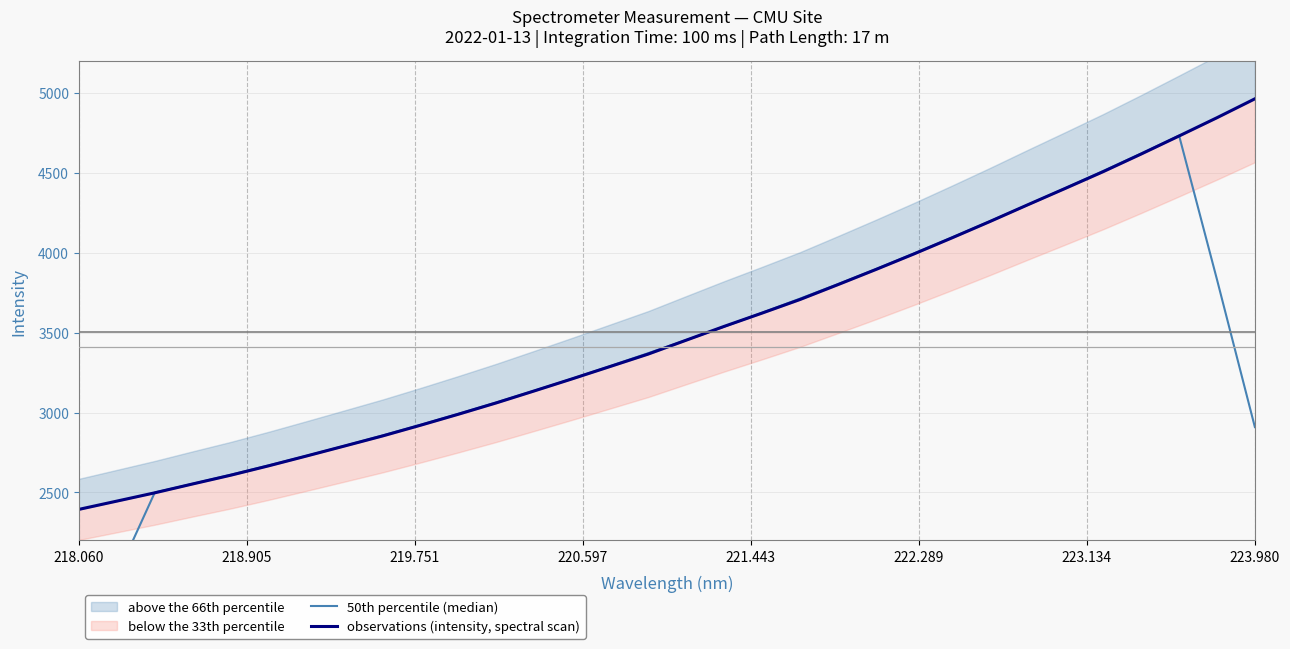

Where do 50th percentile (median) and observations (intensity, spectral scan) first cross each other?

218.905 and 219.751